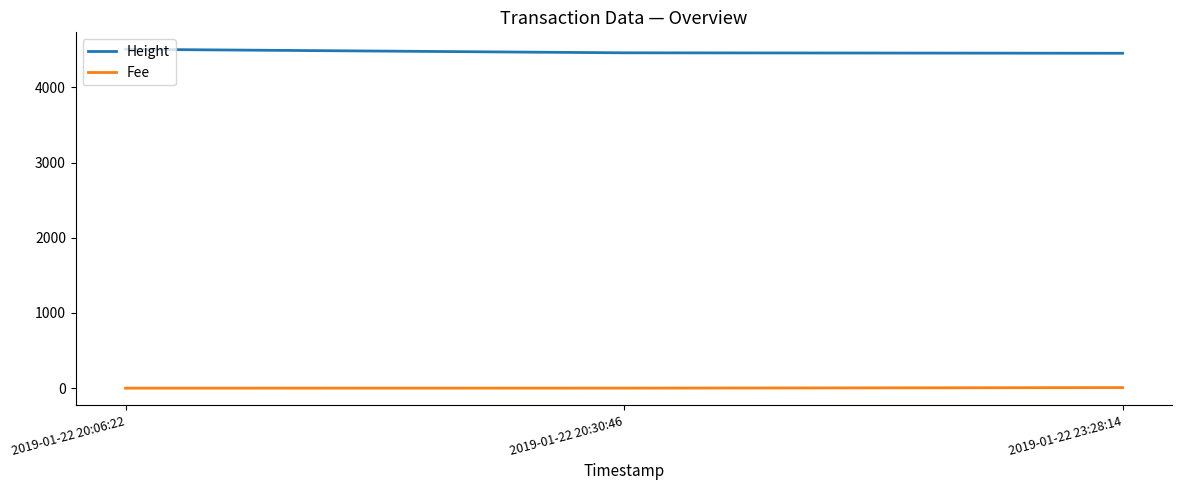

The value of Height at 2019-01-22 20:06:22 is 2317.5. True or false?

False